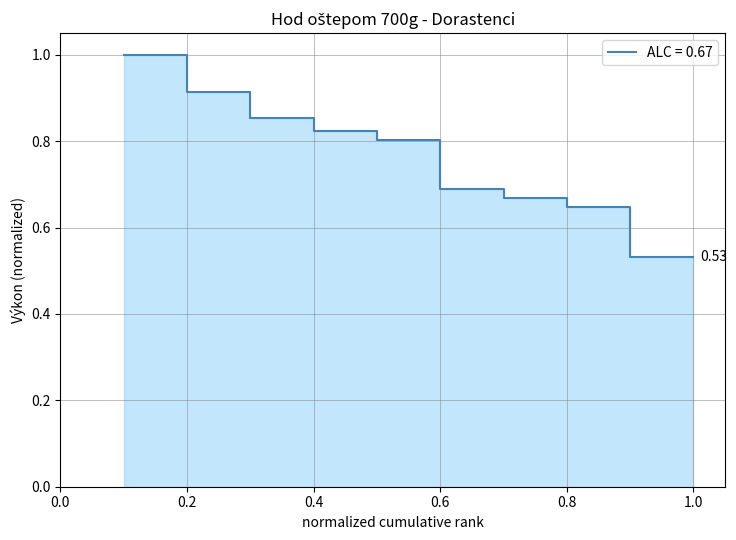

True or false: the data has more than 1 interior local peaks.

False